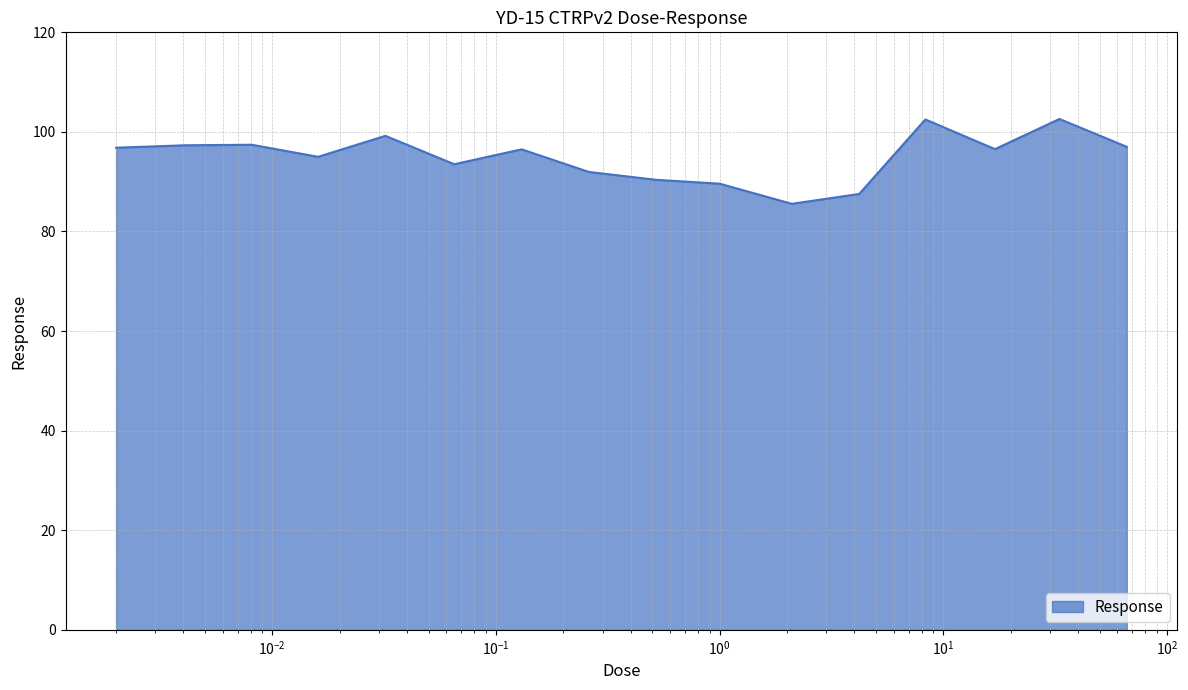

What is the smallest value displayed?

85.6